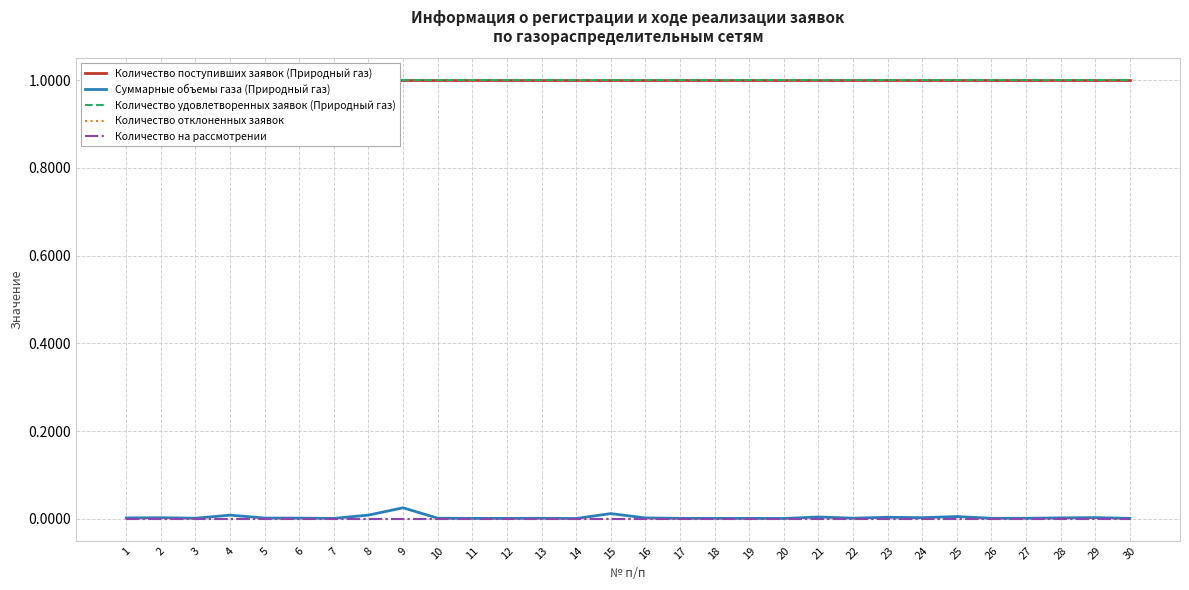

How many distinct data groups are displayed?

5